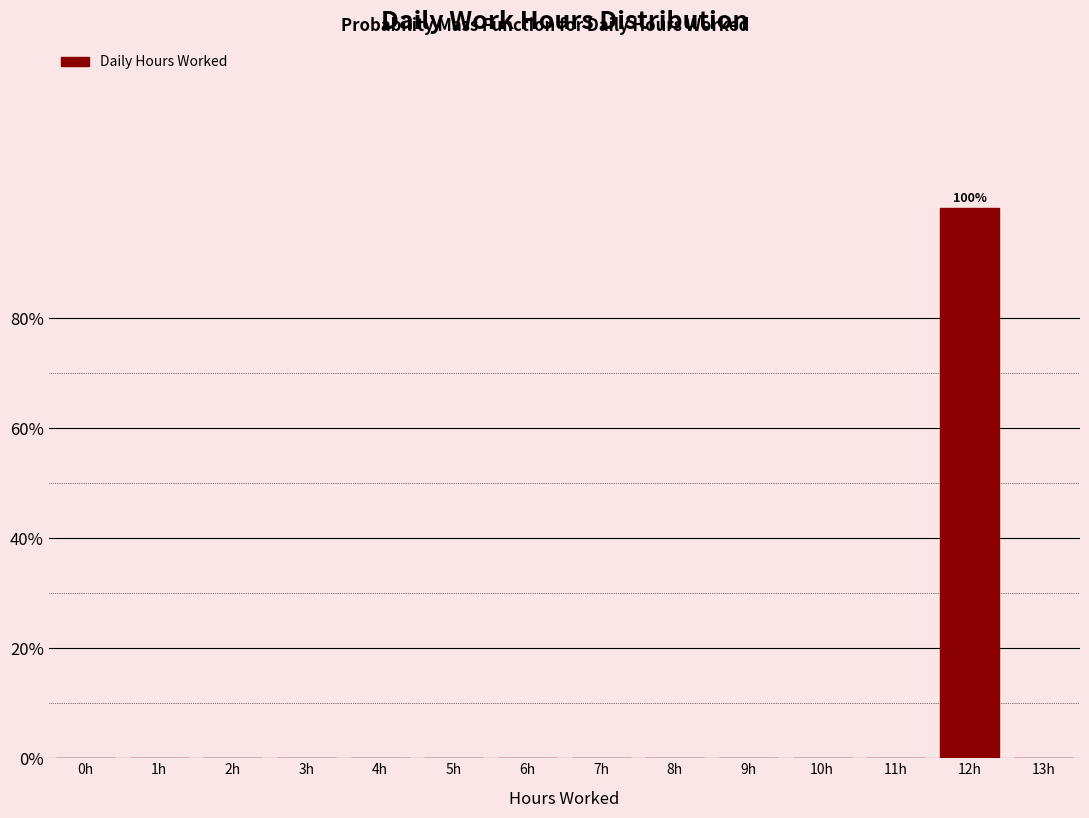

Reading left to right, extract all data points from this chart.

0h=0	1h=0	2h=0	3h=0	4h=0	5h=0	6h=0	7h=0	8h=0	9h=0	10h=0	11h=0	12h=100	13h=0